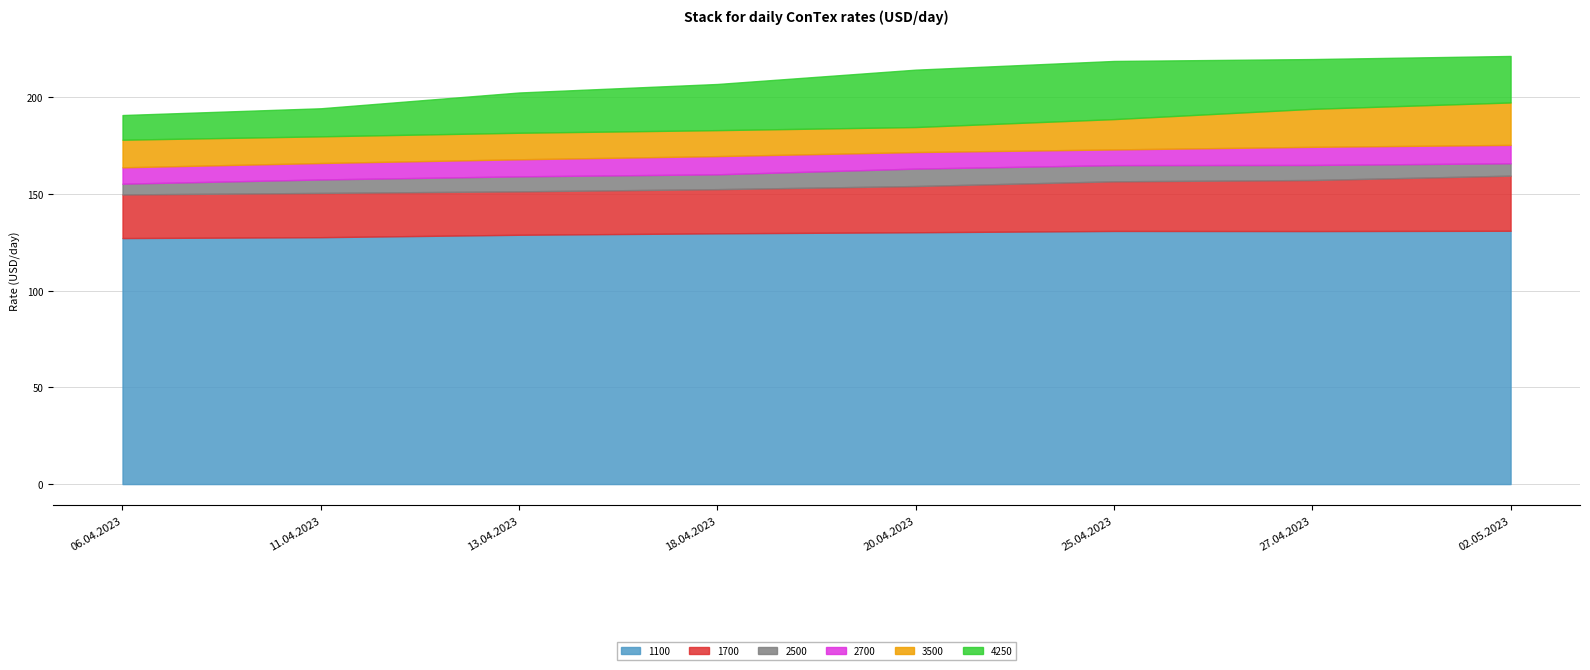

At which label is 2500 closest to 16050?

18.04.2023